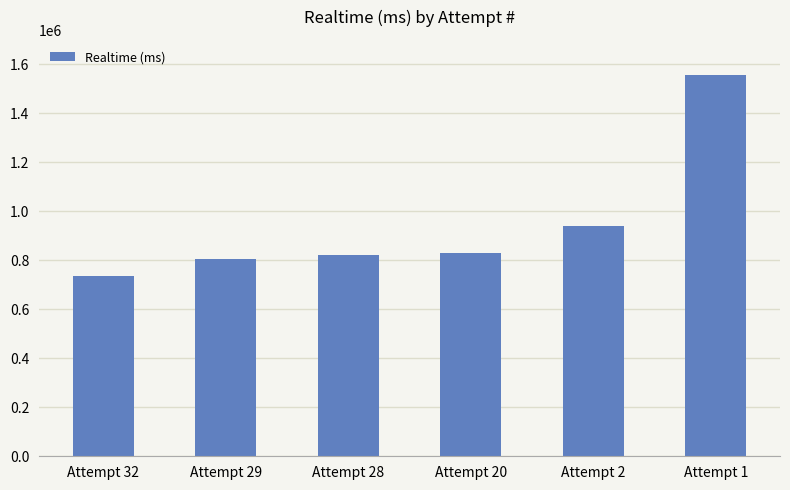

At which label is the value closest to 1147011?

Attempt 2